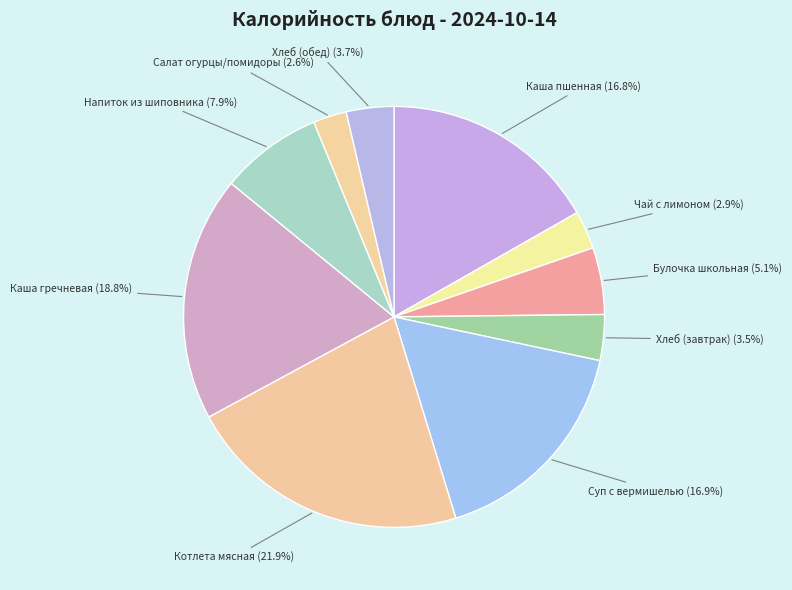

Is there any slice that represents more than half of the pie?

No